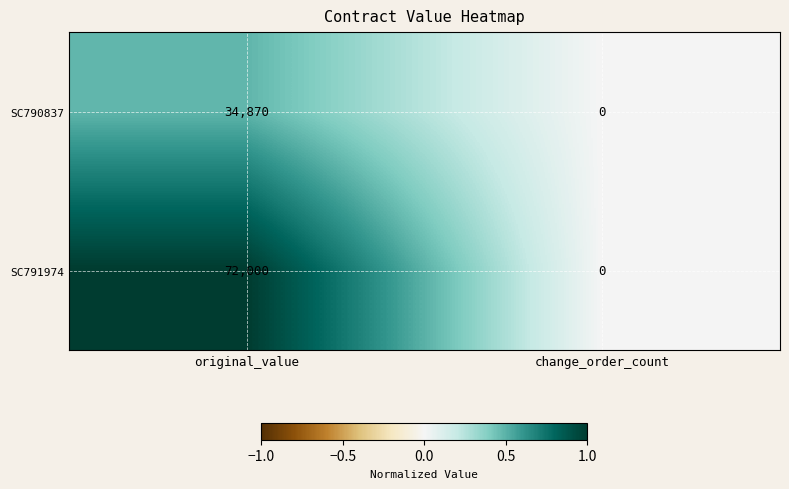

At which label does SC790837 reach its minimum?

change_order_count